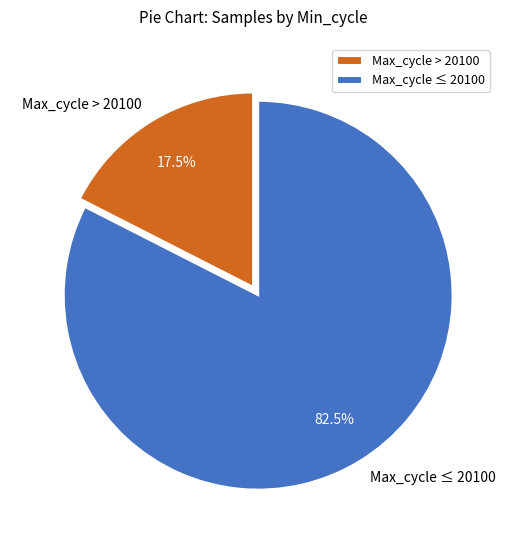

Rank the categories by value from highest to lowest.

Max_cycle ≤ 20100, Max_cycle > 20100